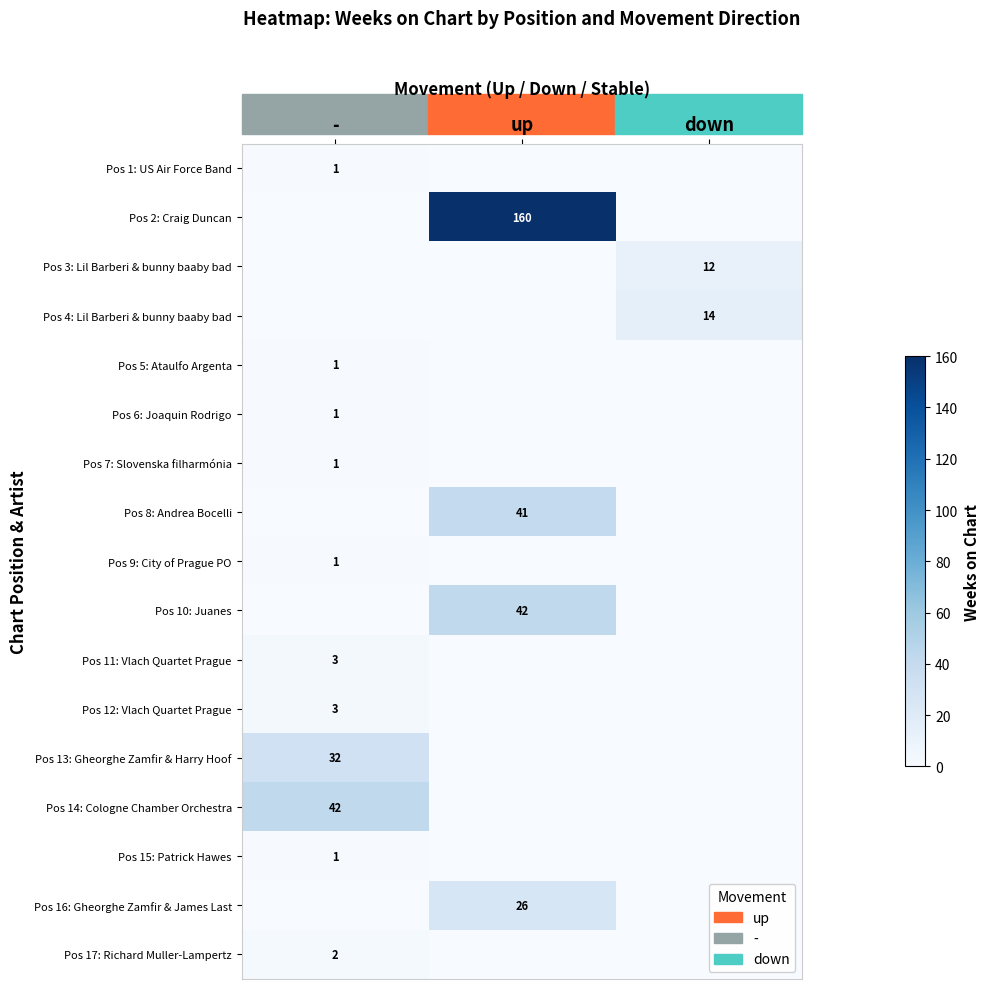

Is it true that Pos 2: Craig Duncan equals 160 at up?

True